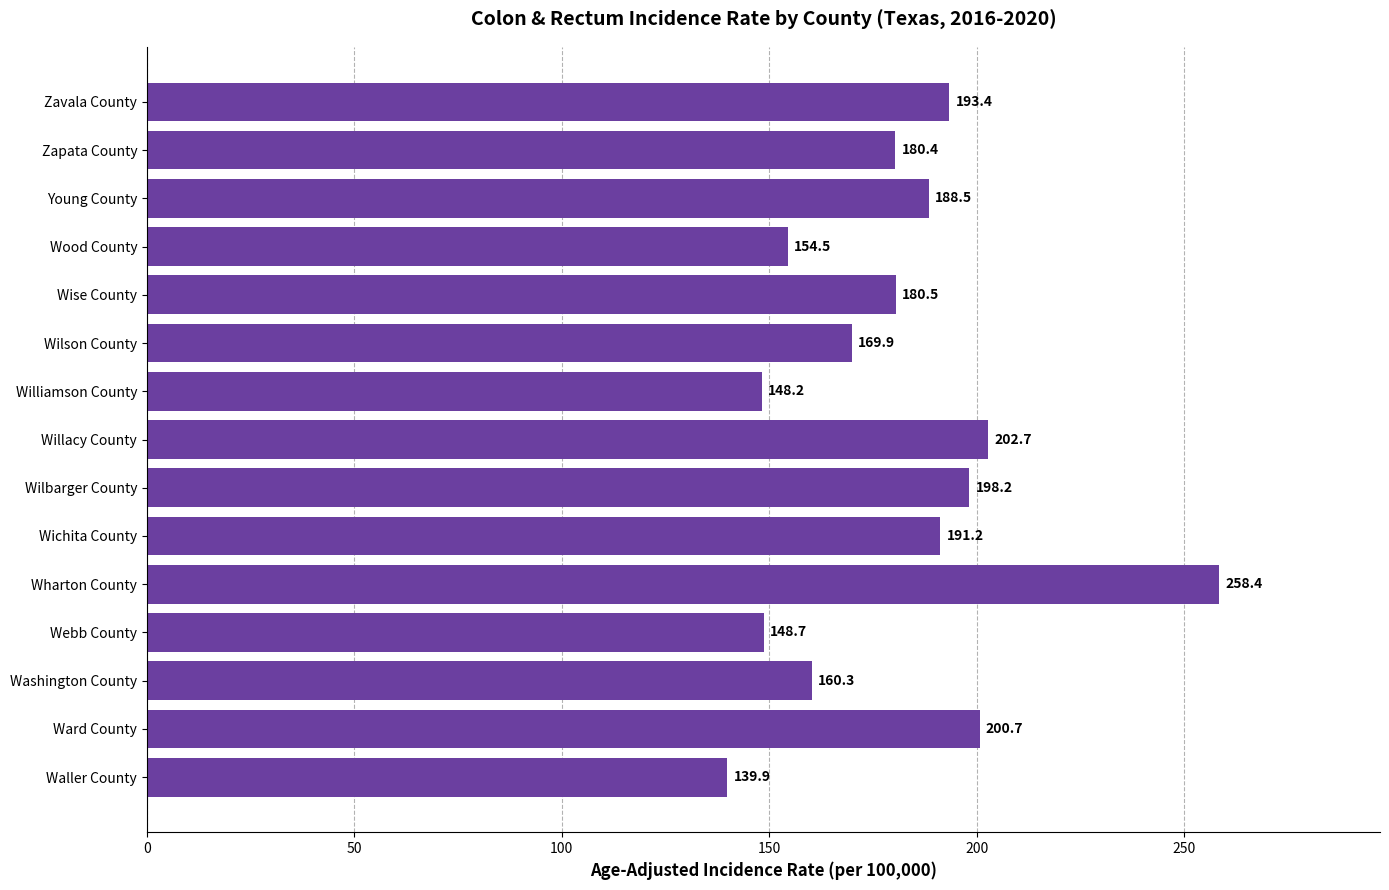

What is the label of the 10th bar from the bottom?

Wilson County